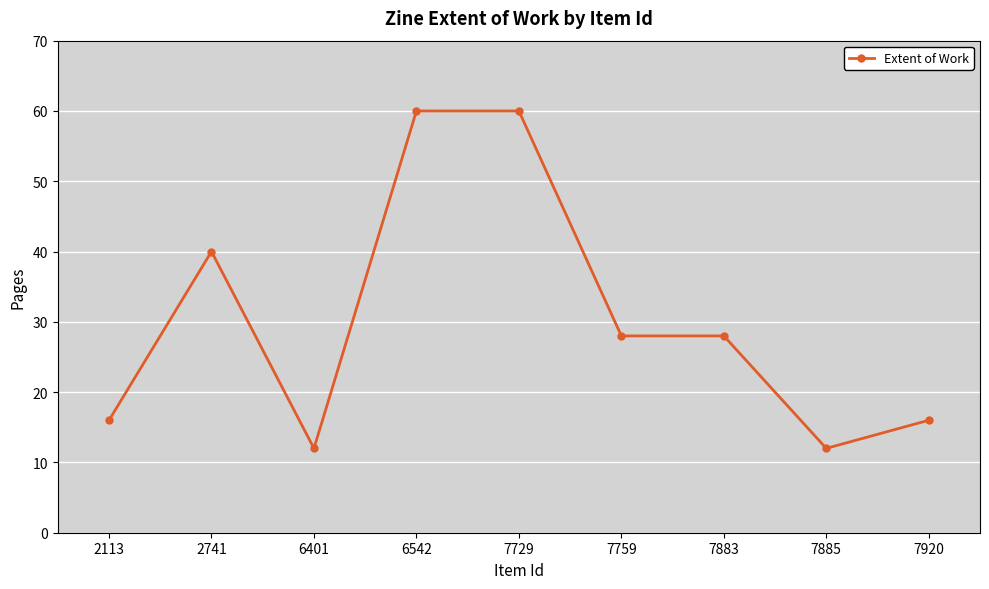

What is the minimum value shown in the chart?

12